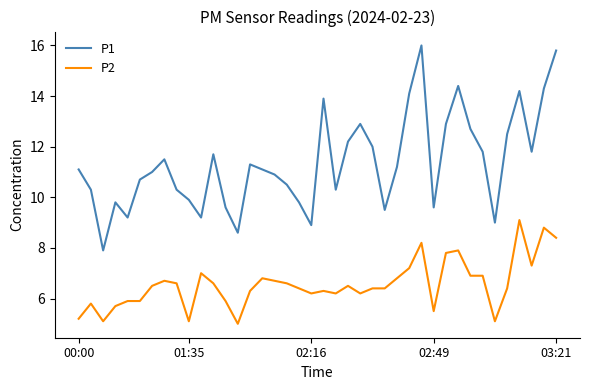

What is the difference between the maximum and minimum values in the P1 series?

8.1